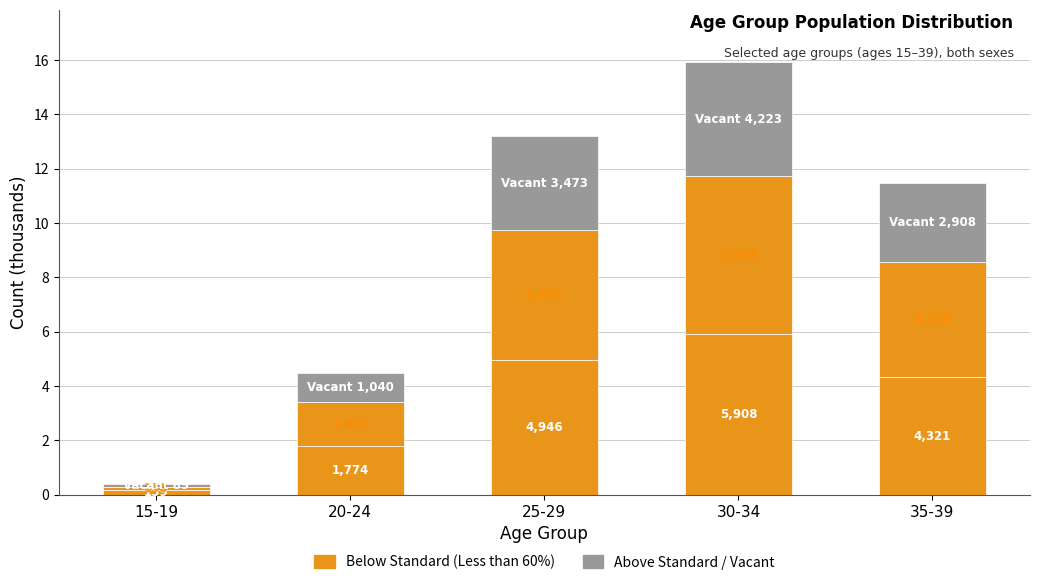

What is the label of the 5th bar from the left?

35-39